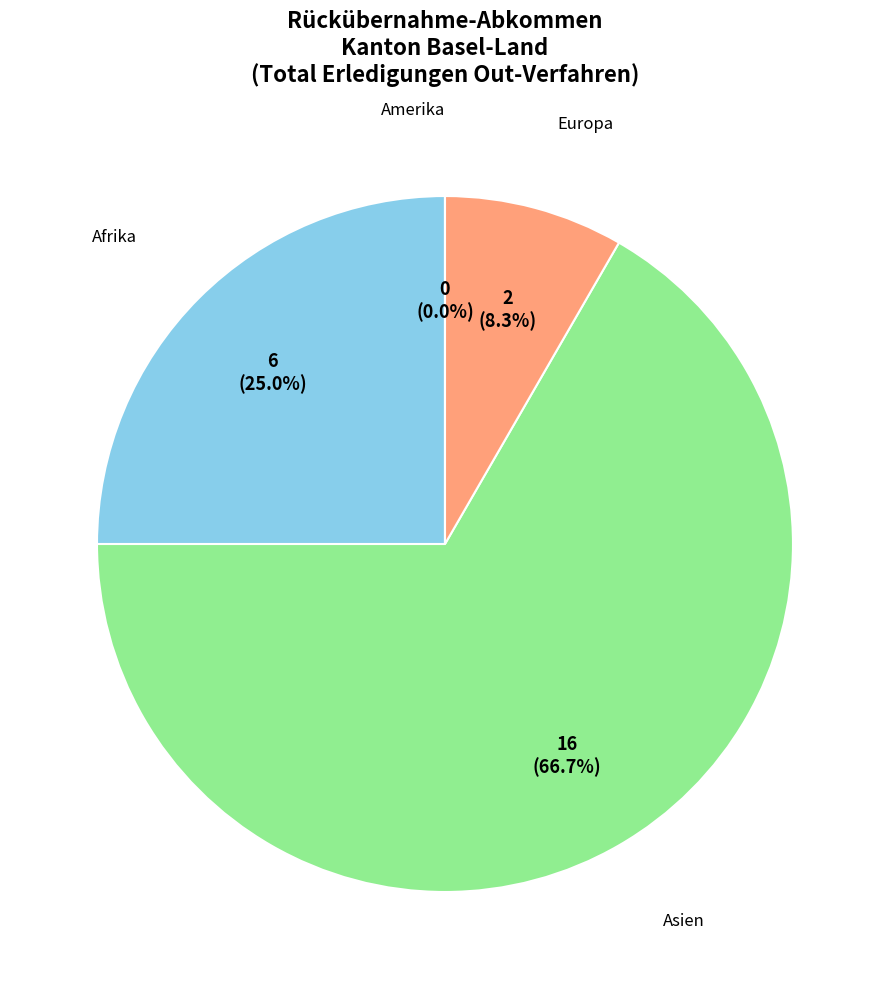

Is there any slice that represents more than half of the pie?

Yes